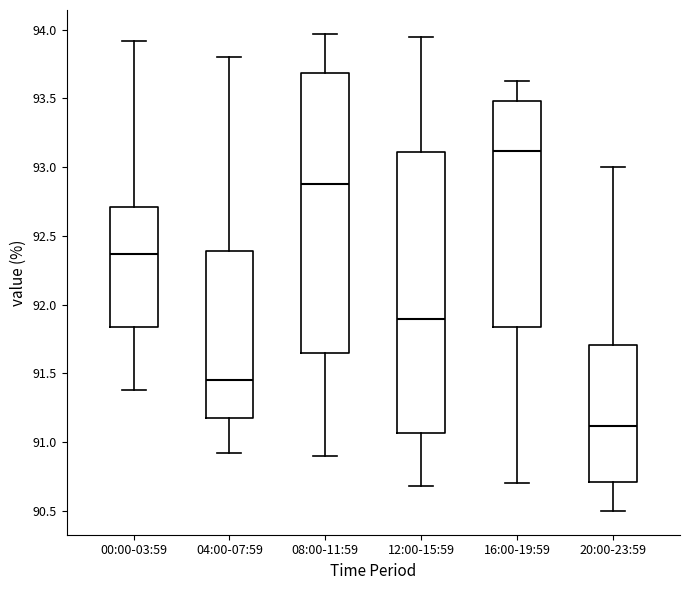

Reading left to right, transcribe this box plot: for each box, give where its median line is, the range the box spans, and where its two whiskers end, as read against the y-axis. The values are not printed on the chart, so give them approximately, as read against the axis.

00:00-03:59: median 92.35, box 91.85 to 92.70, whiskers 91.40 to 93.90
04:00-07:59: median 91.45, box 91.15 to 92.40, whiskers 90.90 to 93.80
08:00-11:59: median 92.90, box 91.65 to 93.70, whiskers 90.90 to 93.95
12:00-15:59: median 91.90, box 91.05 to 93.10, whiskers 90.70 to 93.95
16:00-19:59: median 93.10, box 91.85 to 93.50, whiskers 90.70 to 93.65
20:00-23:59: median 91.10, box 90.70 to 91.70, whiskers 90.50 to 93.00